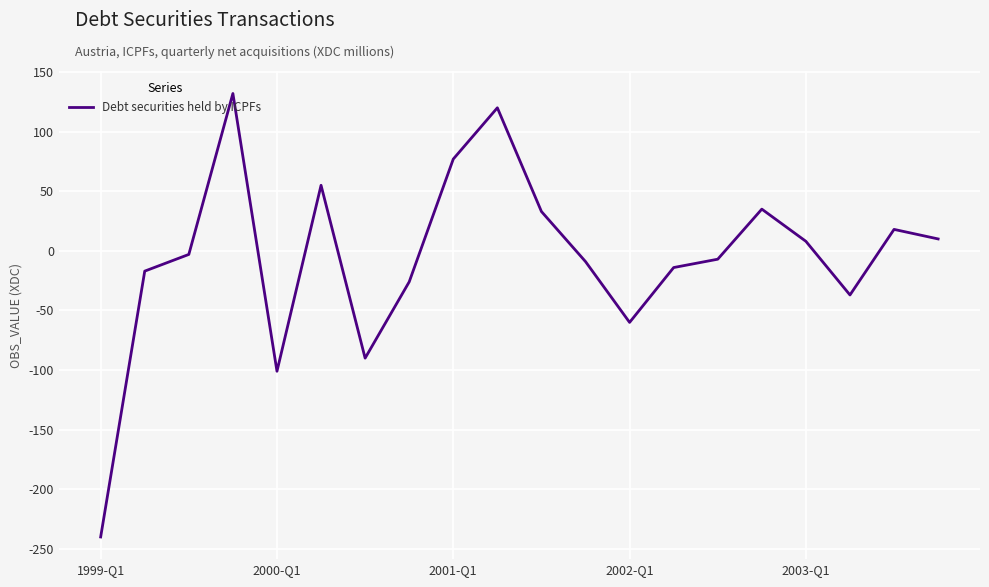

What is the greatest value displayed?

132